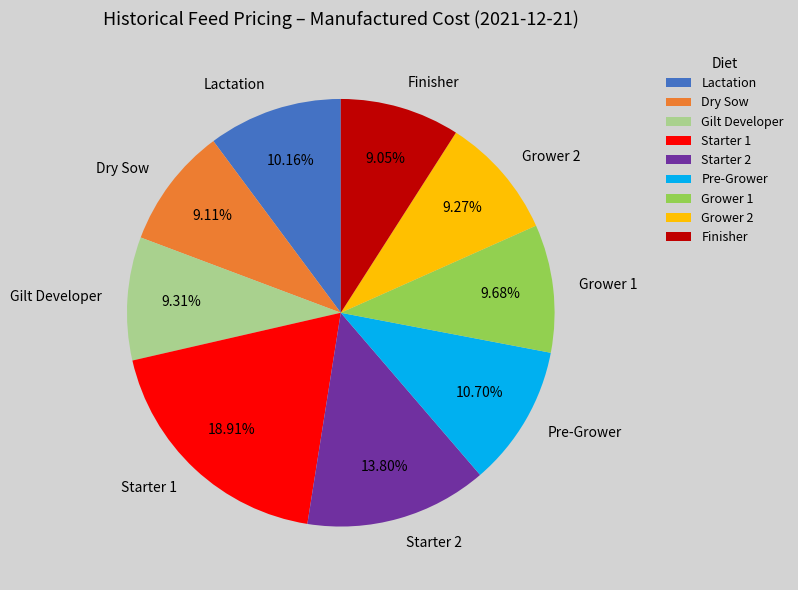

Does Pre-Grower account for over 50% of the chart?

No